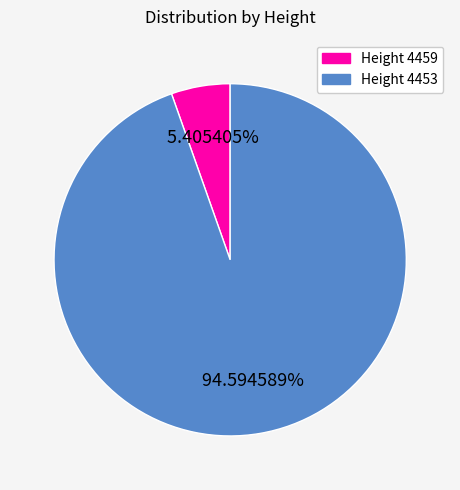

Is there any slice that represents more than half of the pie?

Yes